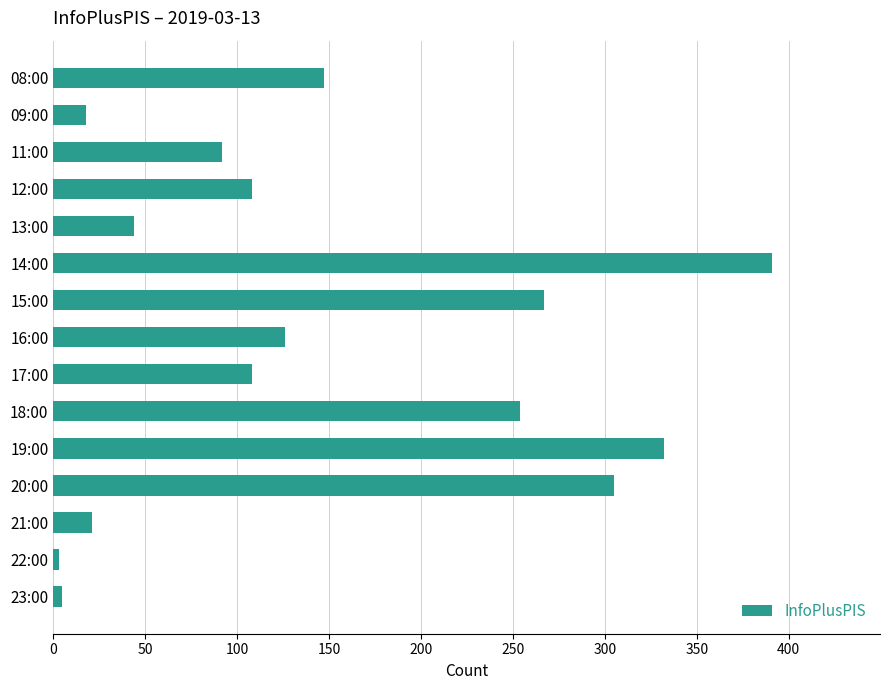

What is the label of the 3rd bar from the bottom?

21:00